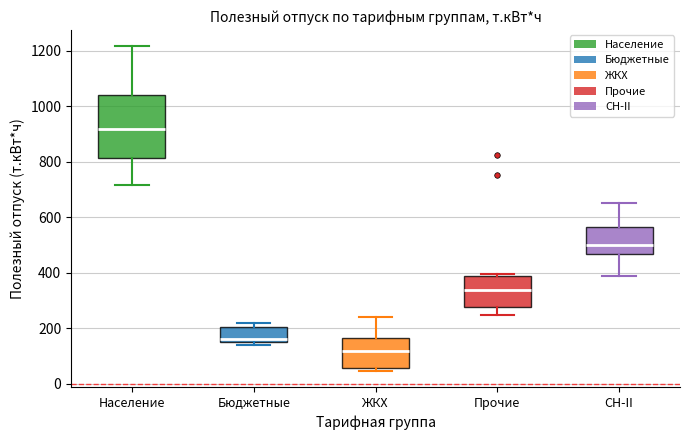

Where is the lower edge of the box for Бюджетные on the y-axis? The values are not printed on the chart, so give them approximately, as read against the axis.

140